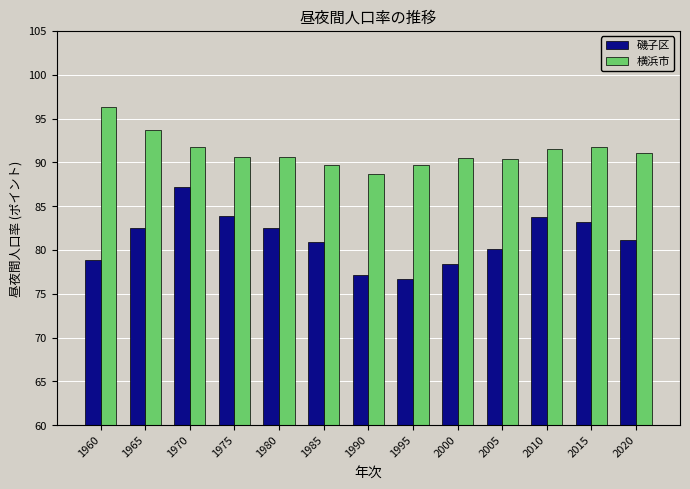

What is the approximate value of 磯子区 at 2020?

81.1